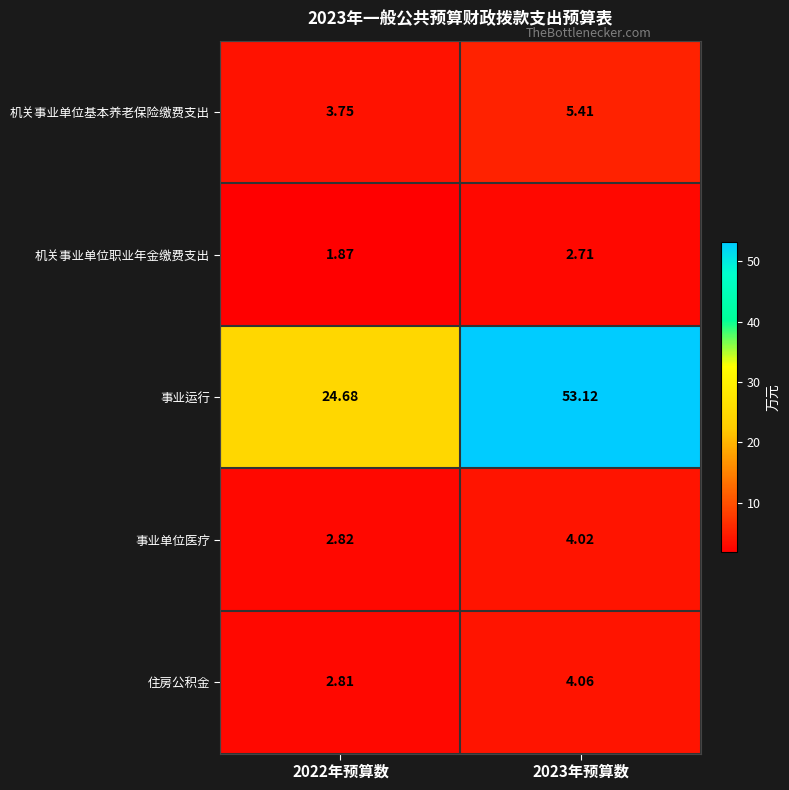

At 2023年预算数, list the series in order from smallest to largest.

机关事业单位职业年金缴费支出, 事业单位医疗, 住房公积金, 机关事业单位基本养老保险缴费支出, 事业运行